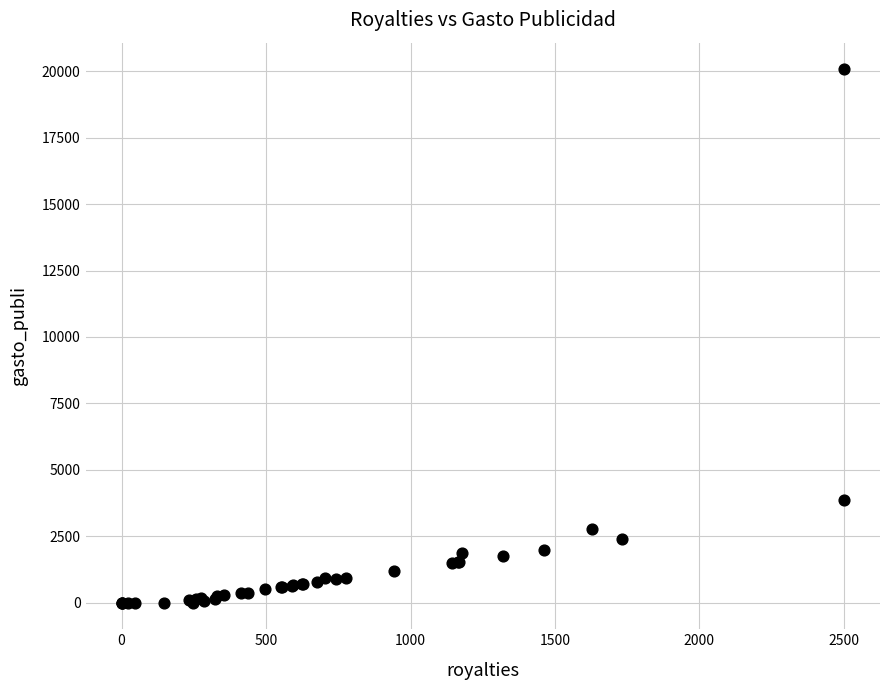

What Y value in the scatter plot is closest to 10037?

3863.7